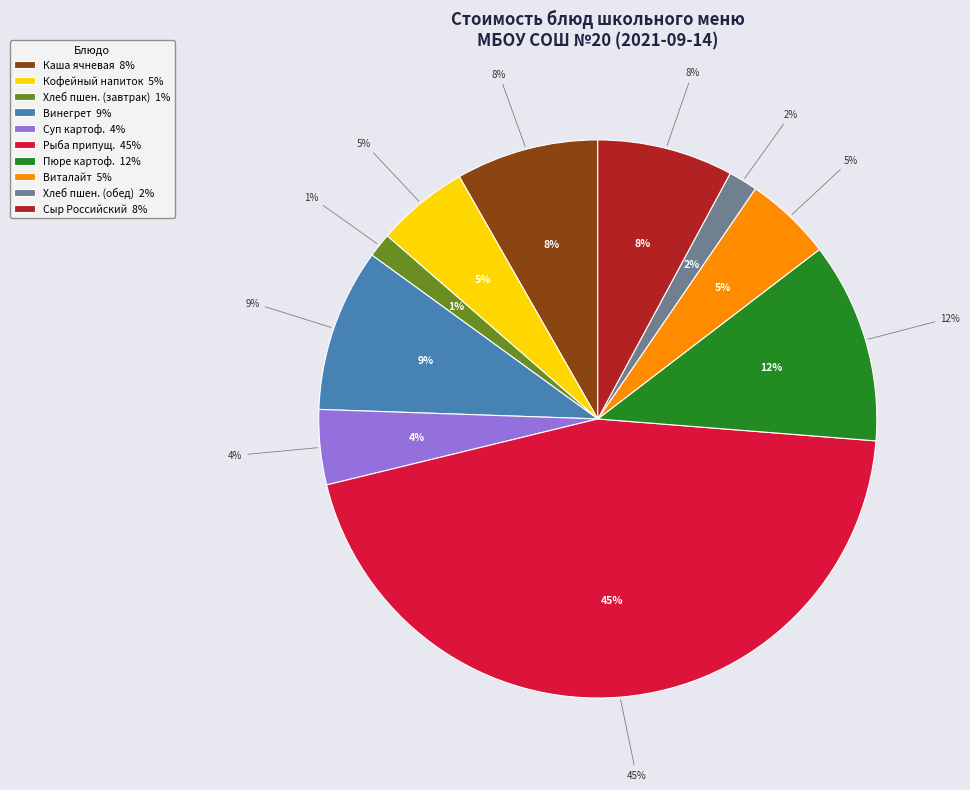

To the nearest percent, what is the difference between the Напиток  Виталайт and Пшеничный 1 сорта slice percentages?

3%